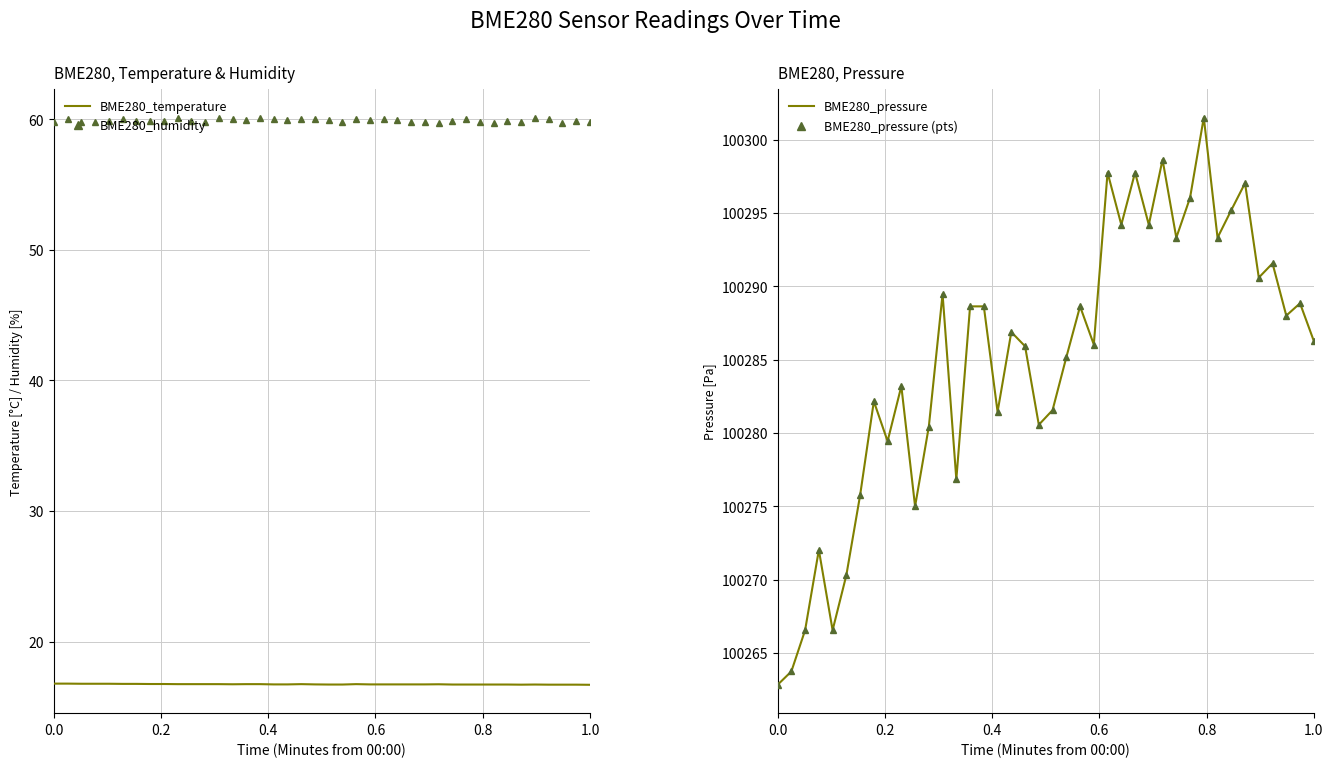

What is the label of the 3rd point from the left?

0.4